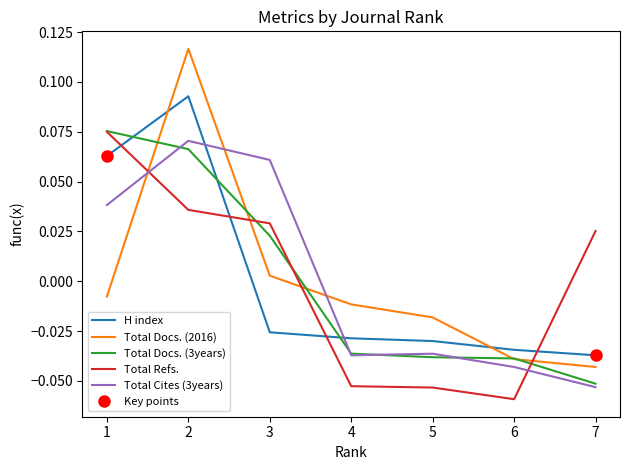

Reading left to right, what are all the values shown in this chart?

H index: 0.1	0.1	-0.0	-0.0	-0.0	-0.0	-0.0
Total Docs. (2016): -0.0	0.1	0.0	-0.0	-0.0	-0.0	-0.0
Total Docs. (3years): 0.1	0.1	0.0	-0.0	-0.0	-0.0	-0.1
Total Refs.: 0.1	0.0	0.0	-0.1	-0.1	-0.1	0.0
Total Cites (3years): 0.0	0.1	0.1	-0.0	-0.0	-0.0	-0.1